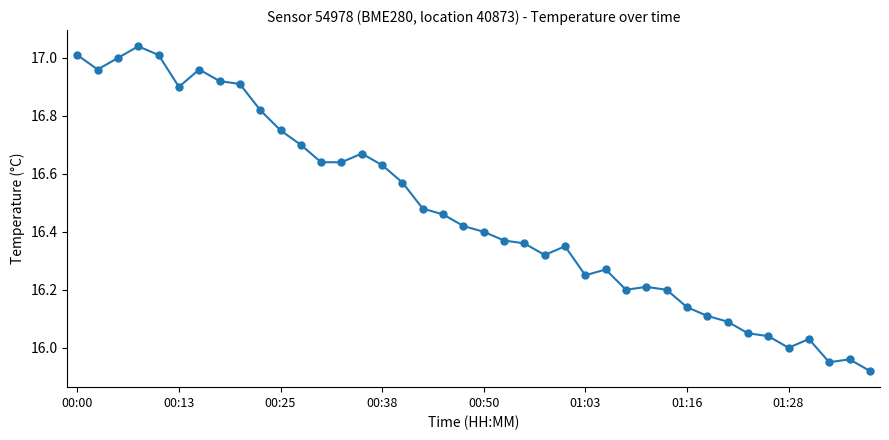

True or false: there are more than 2 points higher than both neighbors.

True